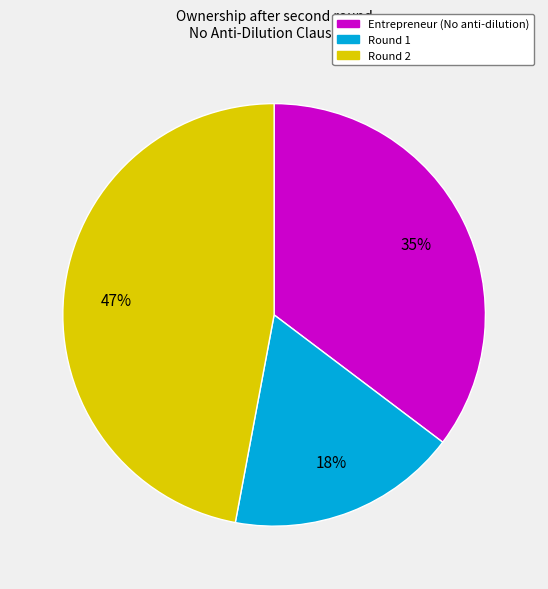

Which slice is the largest?

Round 2